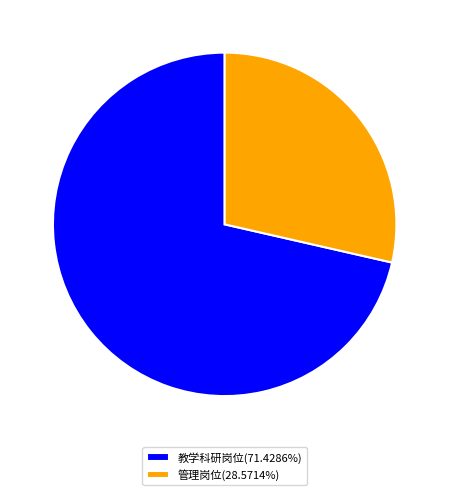

Does 管理岗位(28.5714%) represent more than half of the total?

No